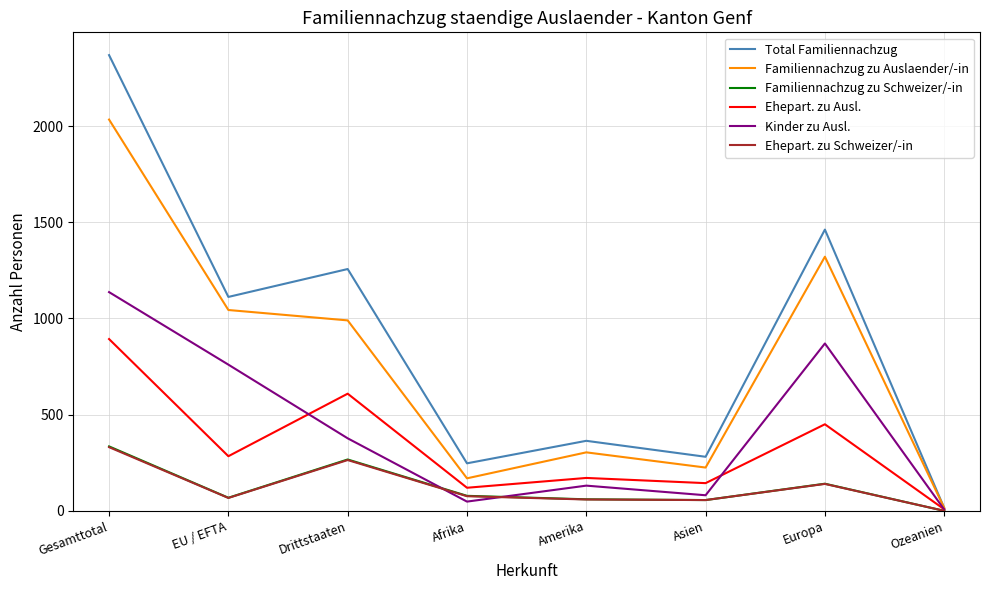

The value of Total Familiennachzug at Asien is 433. True or false?

False